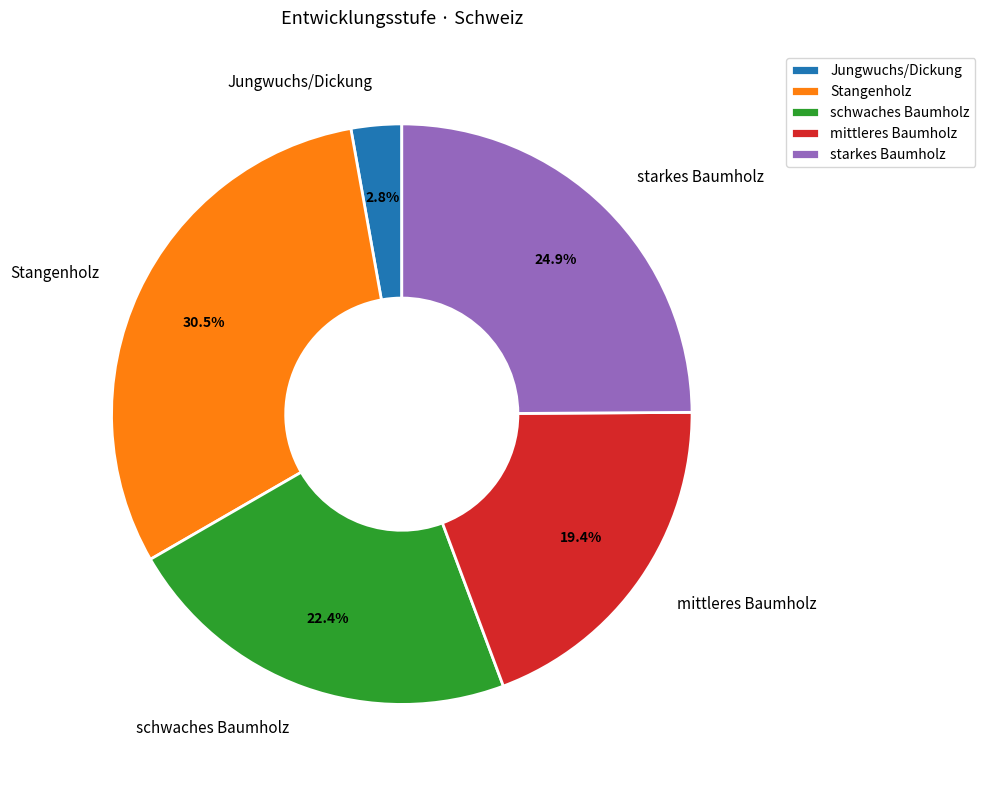

Is schwaches Baumholz the majority of the pie?

No